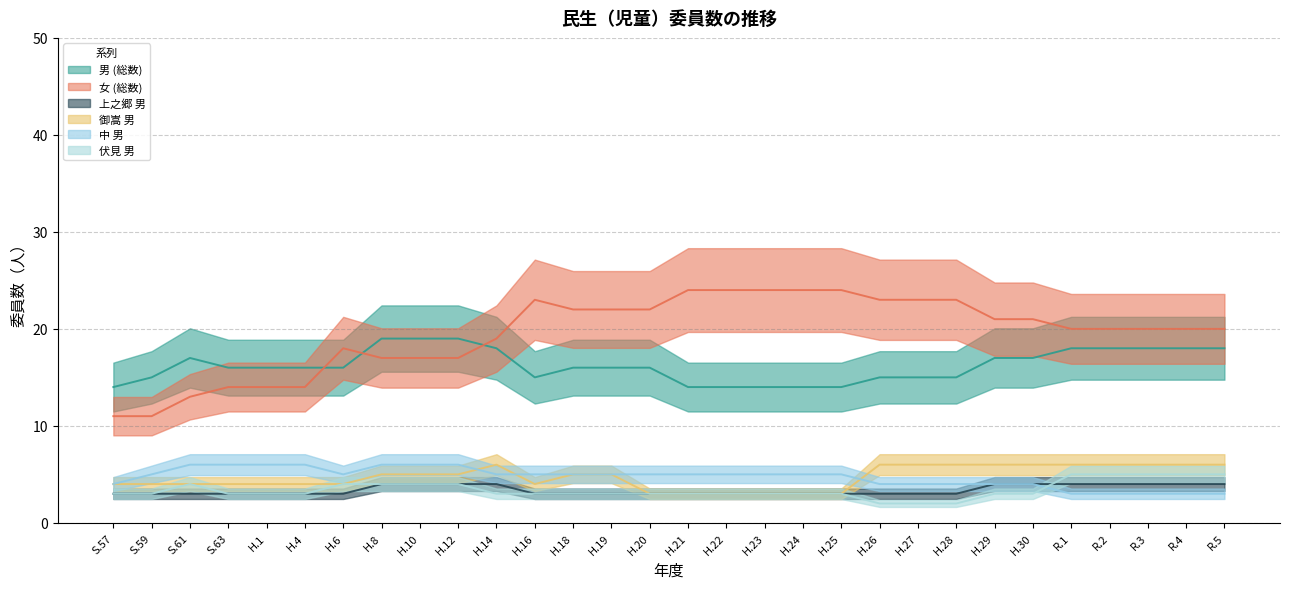

True or false: 御嵩 男 and 男 (総数) intersect in this chart.

False